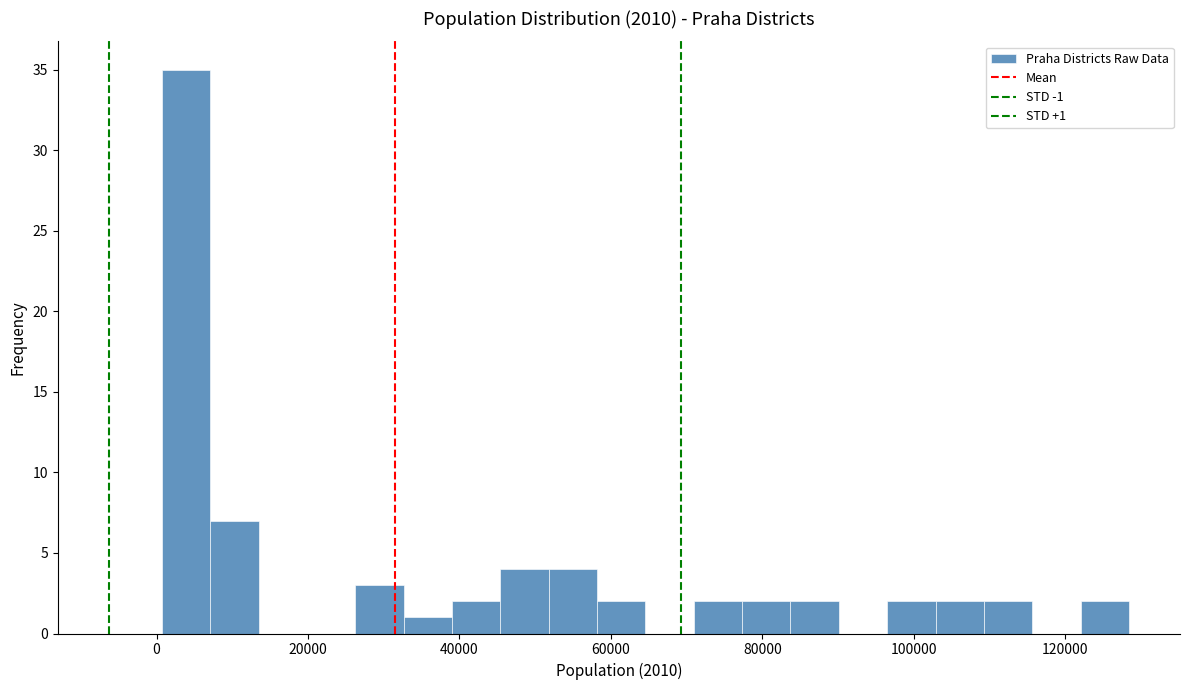

Read against the x-axis, roughly where is the centre of the tallest bar?

4000